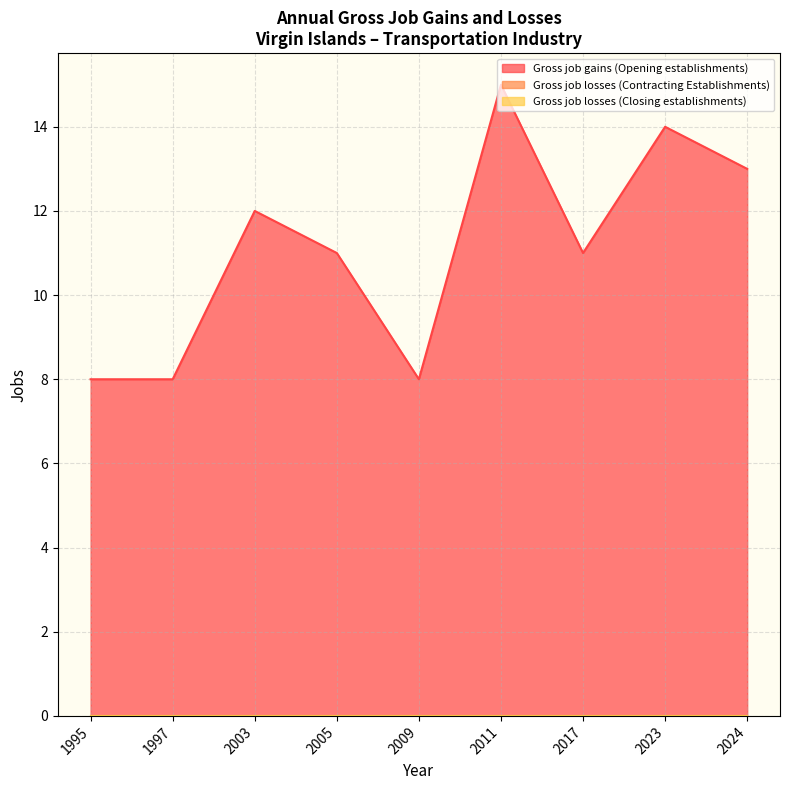

At which label is Gross job losses (Contracting Establishments) closest to 0?

1995